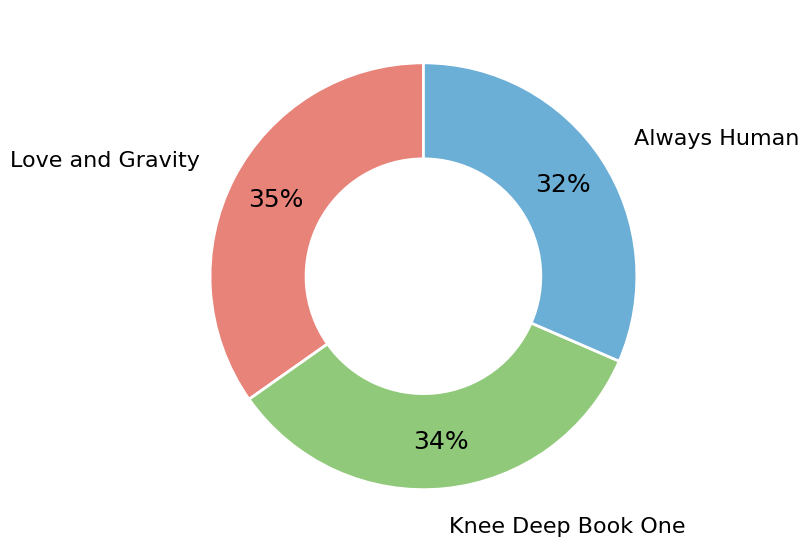

To the nearest percent, what is the difference between the largest and smallest slice percentages?

3%